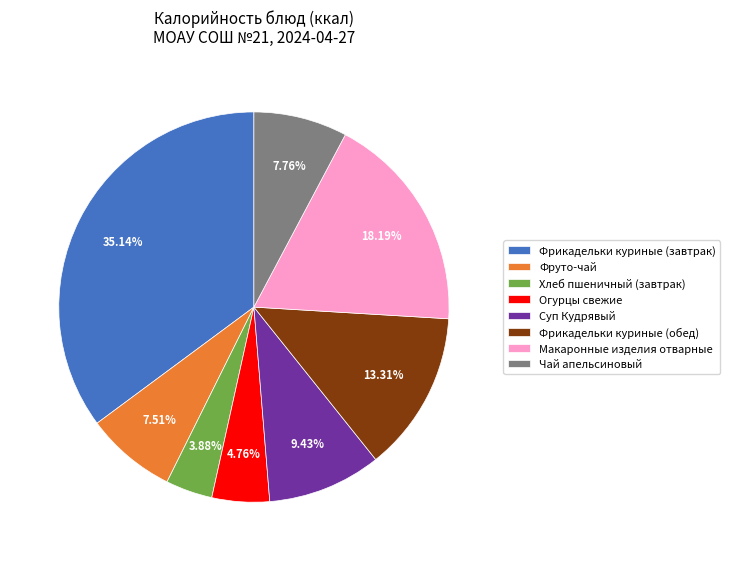

How many segments does this pie chart have?

8